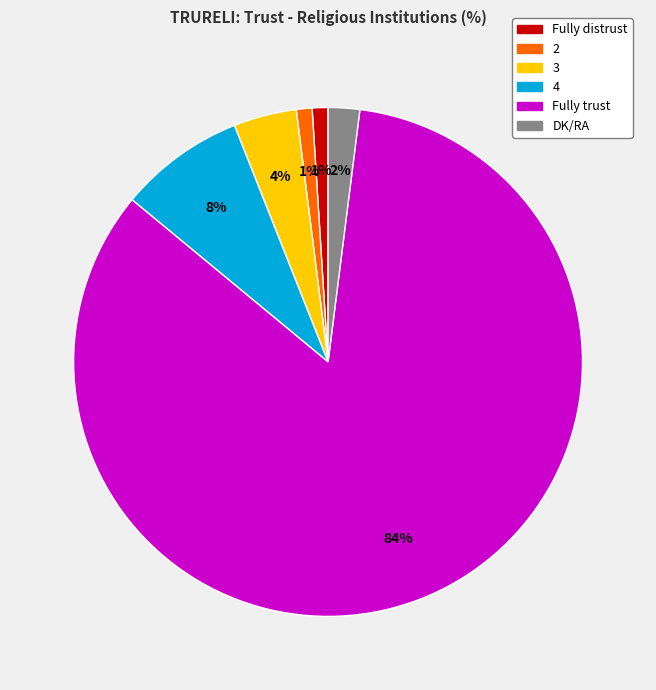

Which has a higher value, DK/RA or 3?

3